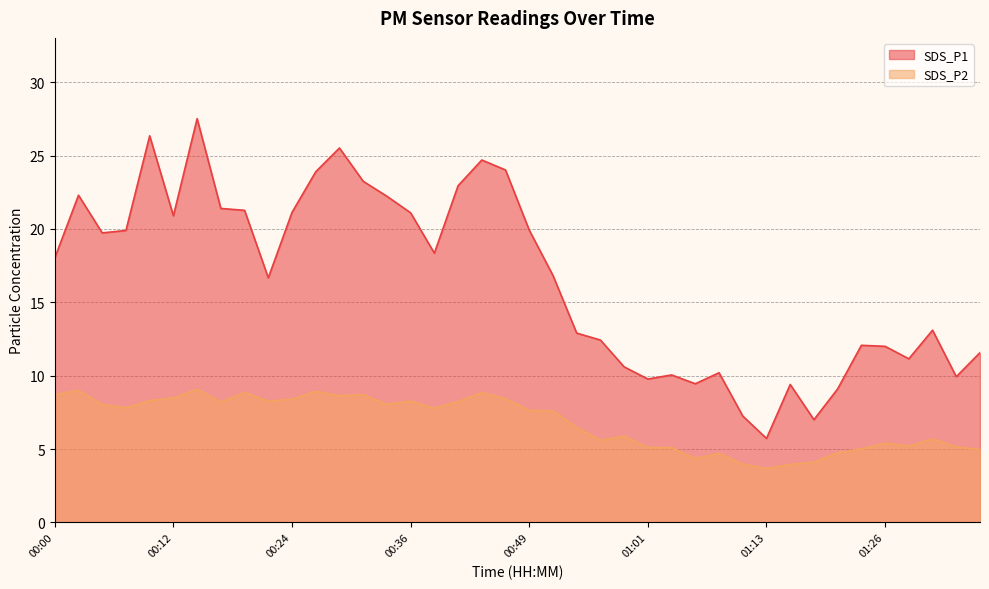

How many values in the SDS_P1 series are below 18?

20